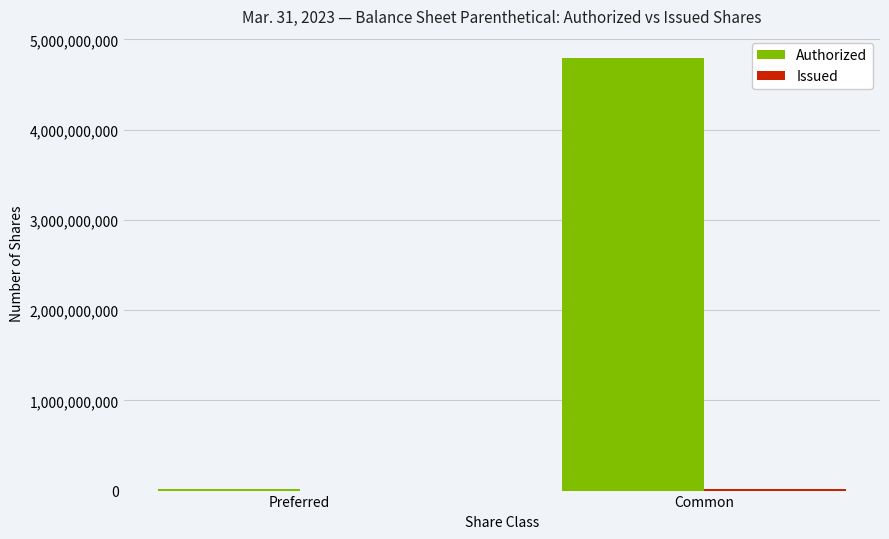

Which label corresponds to the largest value in the chart?

Common